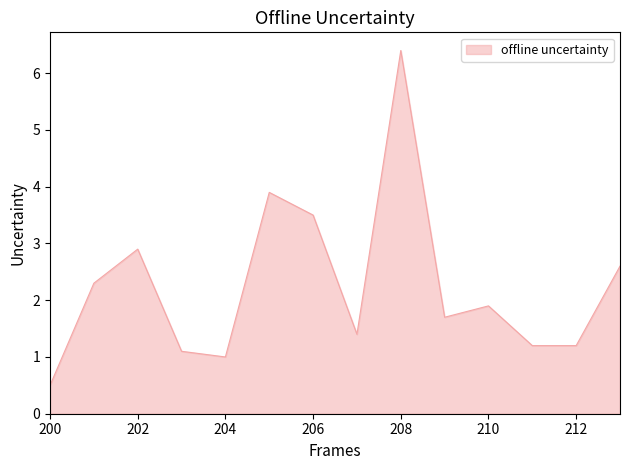

What is the maximum value shown in the chart?

6.4